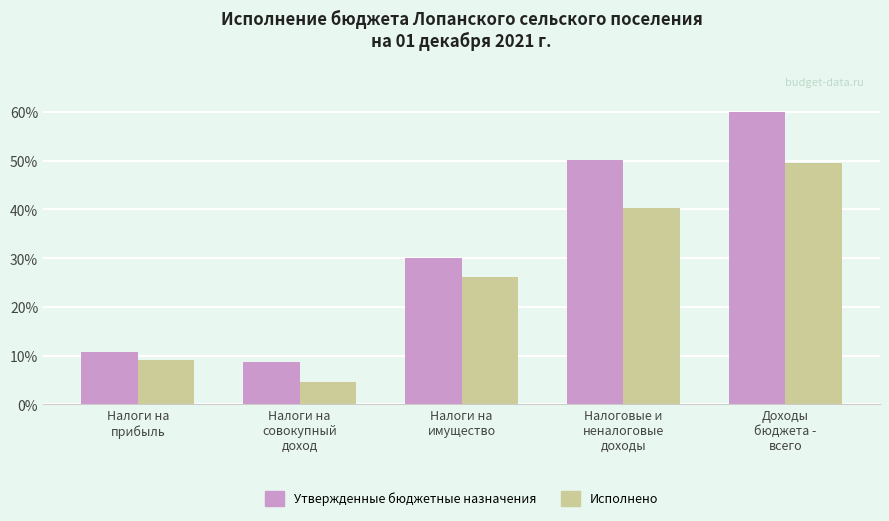

What is the approximate value of Утвержденные бюджетные назначения at Налоги на
имущество?

30.1